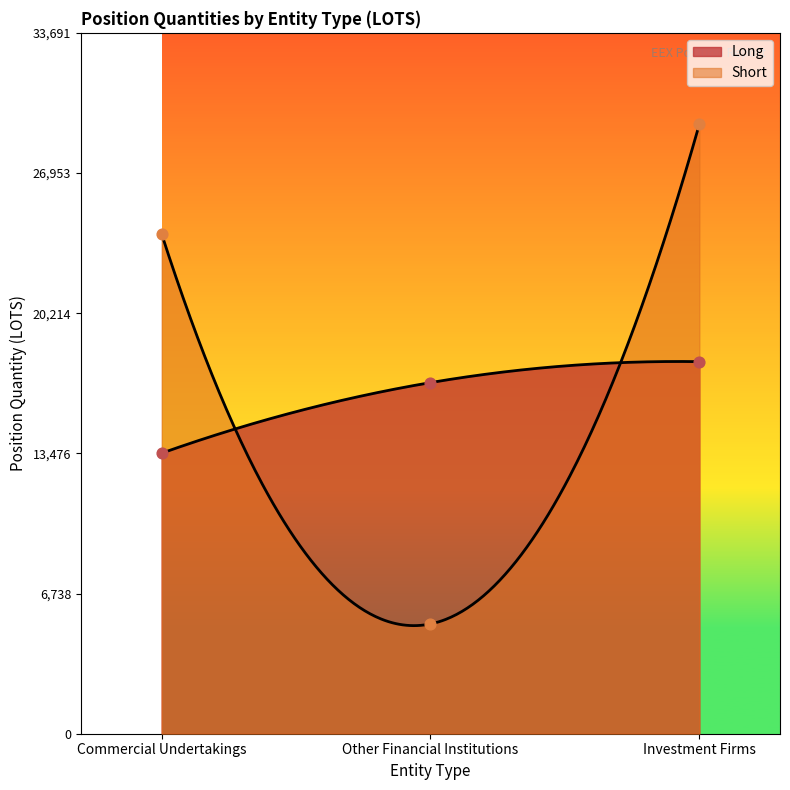

Is the value of Short at Commercial Undertakings greater than the value of Long at Investment Firms?

Yes